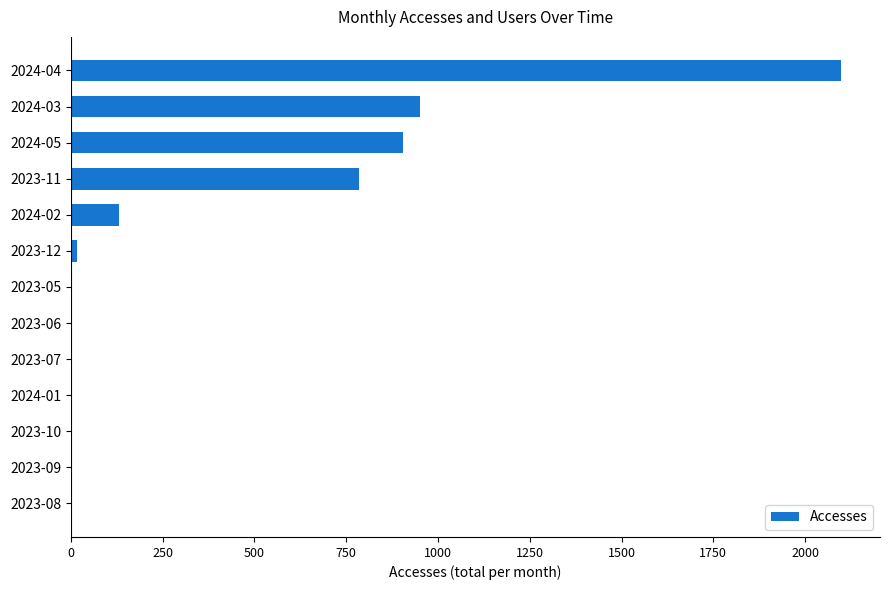

Which has a higher value, 2024-03 or 2024-05?

2024-03